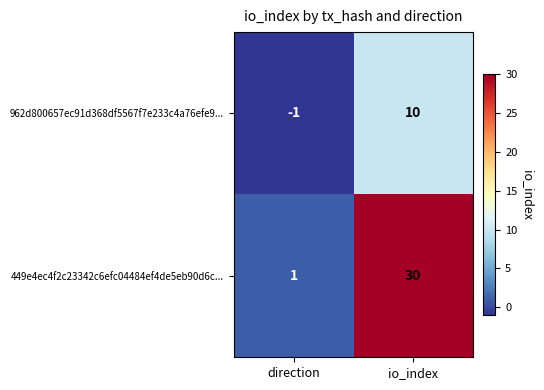

Which series has the widest spread of values?

449e4ec4f2c23342c6efc04484ef4de5eb90d6c...